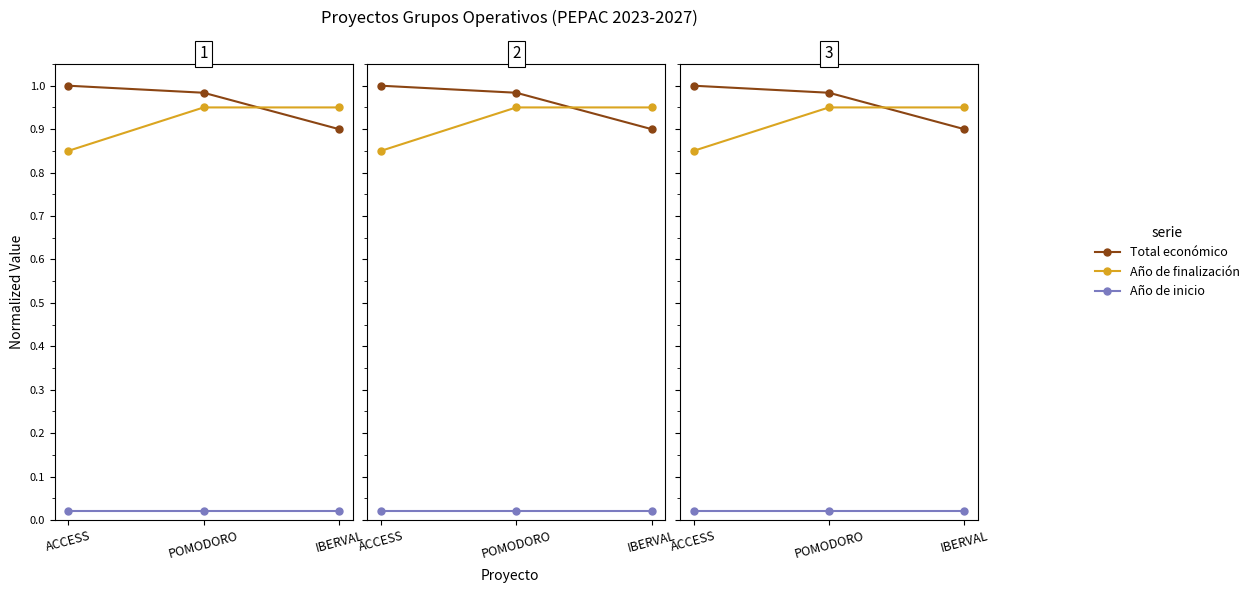

What is the label of the 1st point from the left?

ACCESS